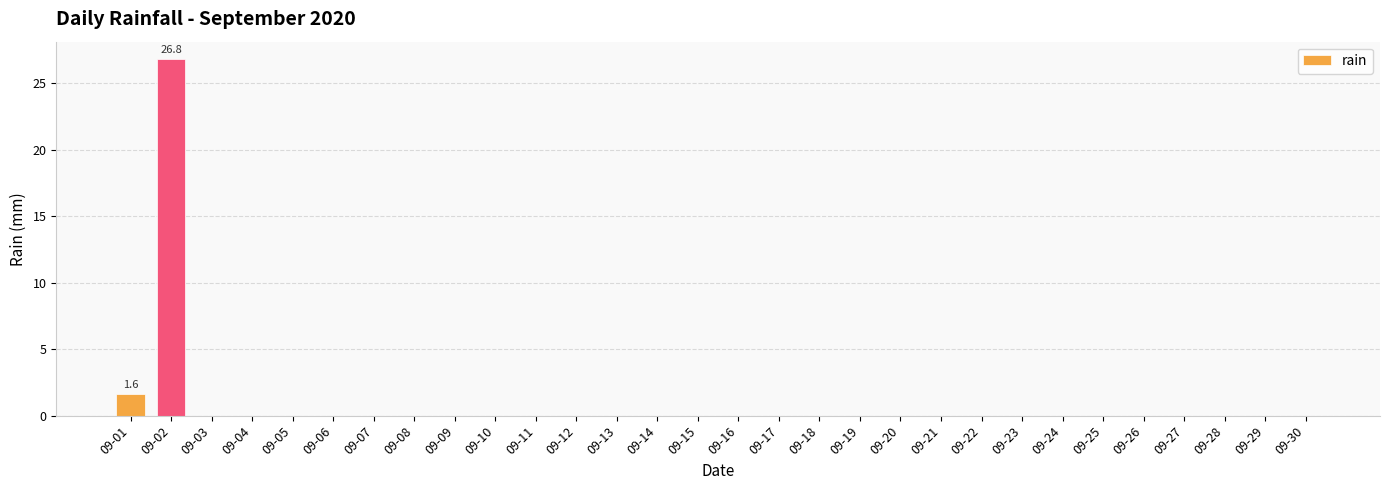

What is the sum of all values?

28.4